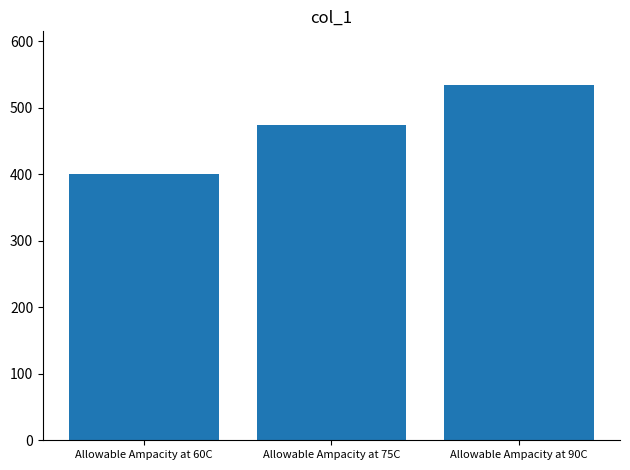

How many categories are shown in the chart?

3